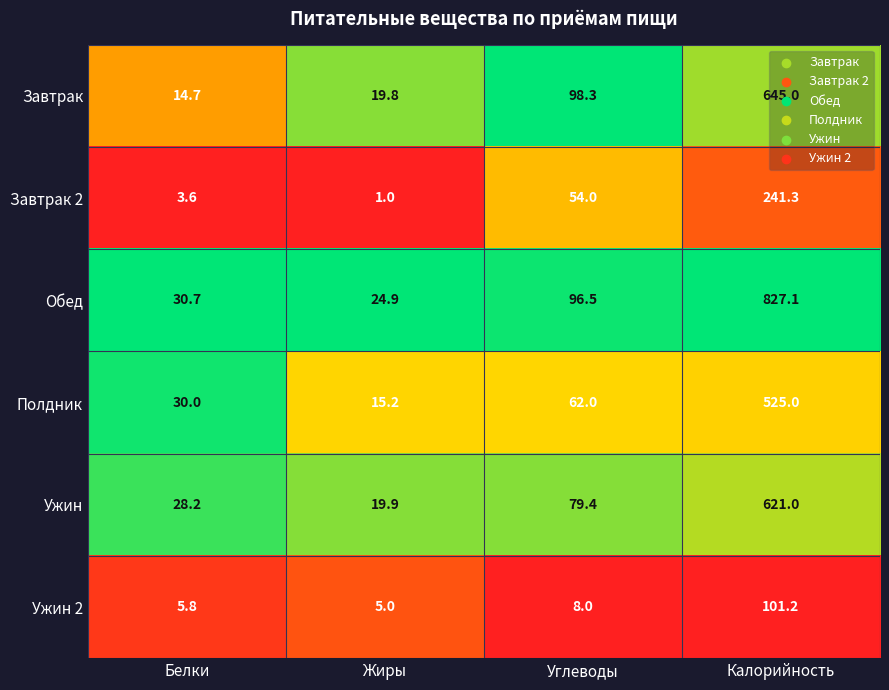

Which series has the widest spread of values?

Обед